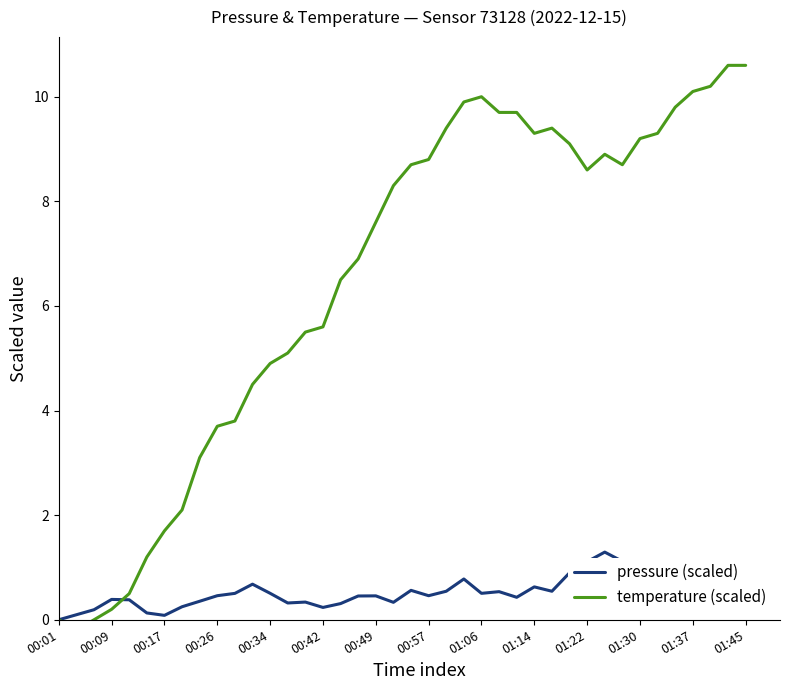

What is the maximum value for temperature (scaled)?

10.6